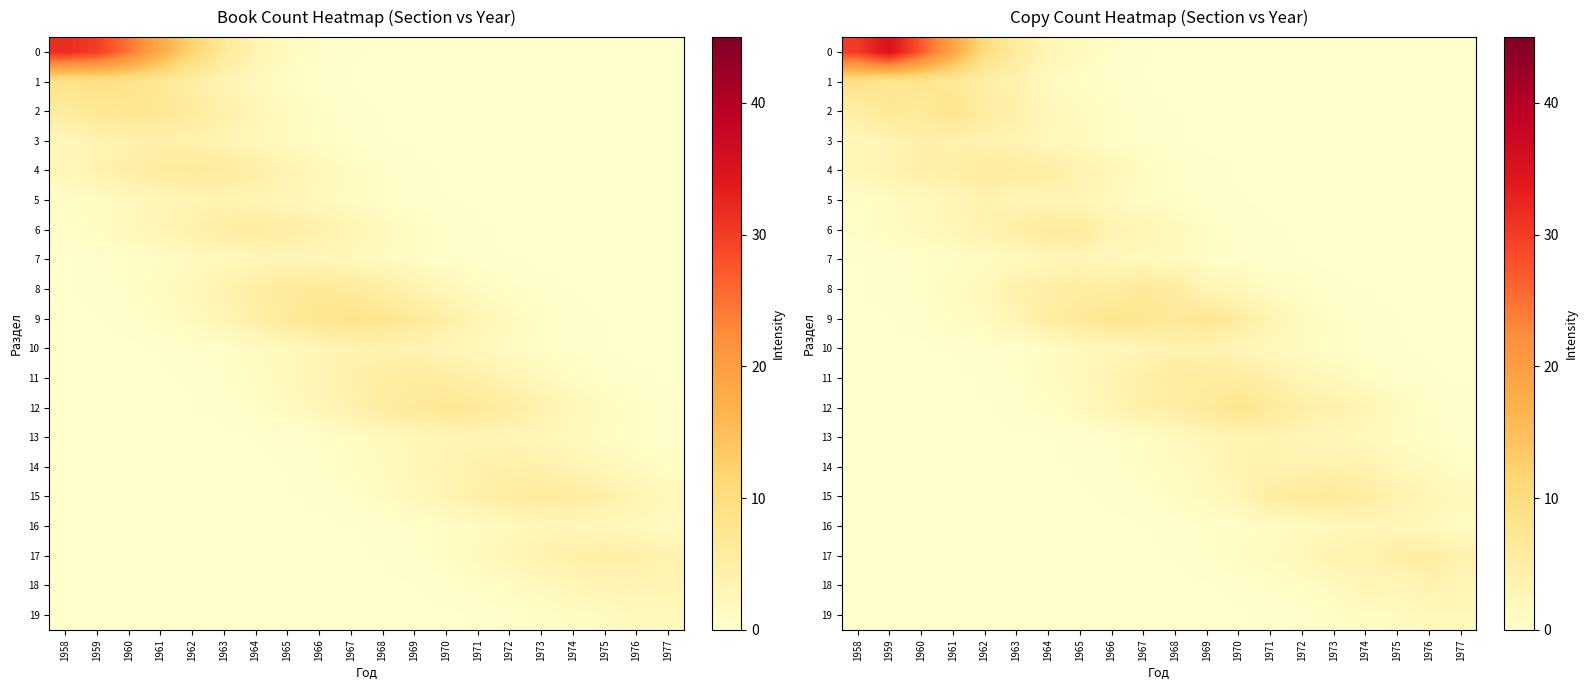

Where is 13 nearest to the value 1?

1967